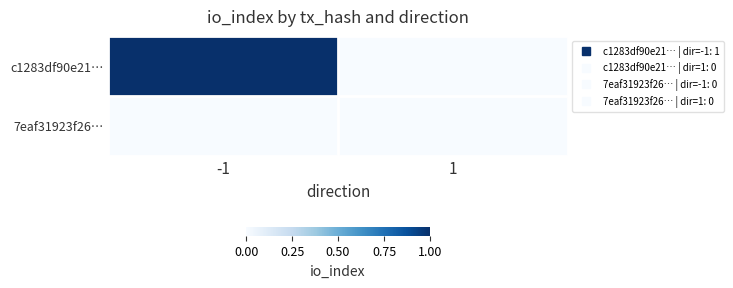

Between -1 and 1, which series saw the biggest shift?

c1283df90e21…